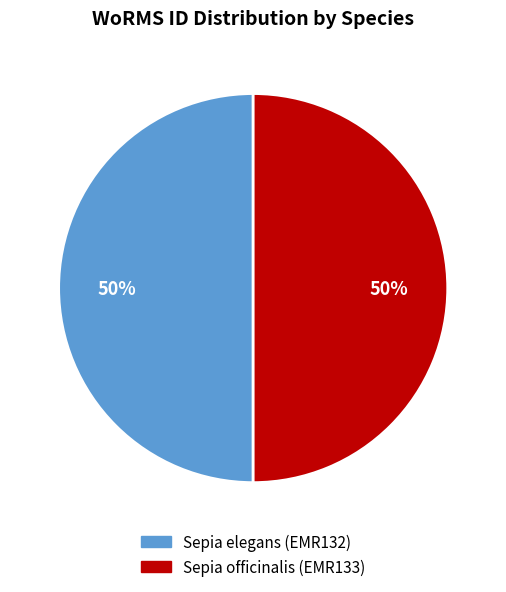

Do Sepia elegans (EMR132) and Sepia officinalis (EMR133) together represent more than half of the pie?

Yes